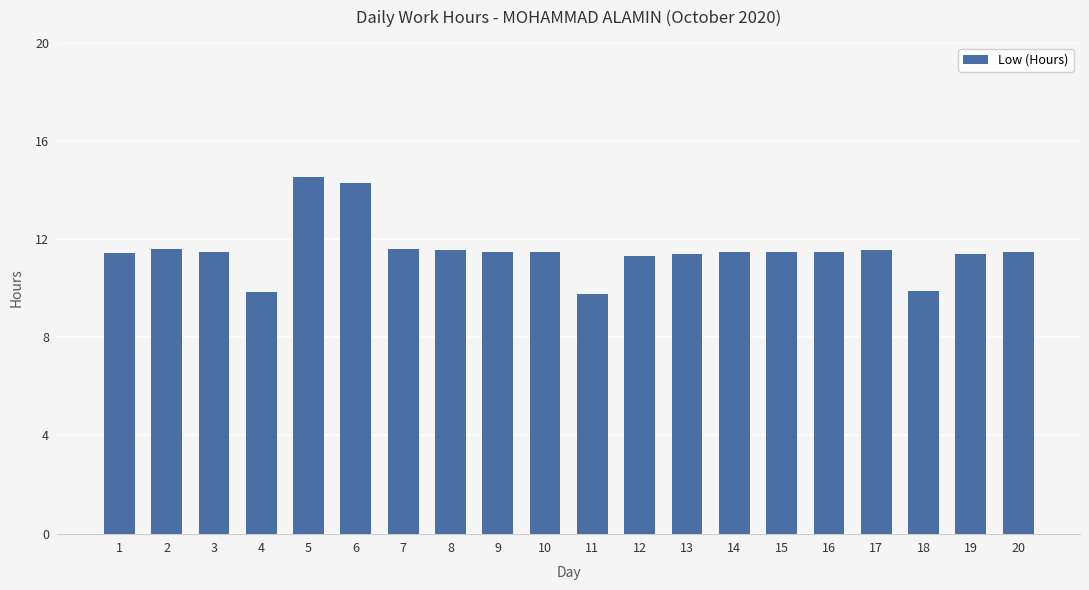

What is the greatest value displayed?

14.5